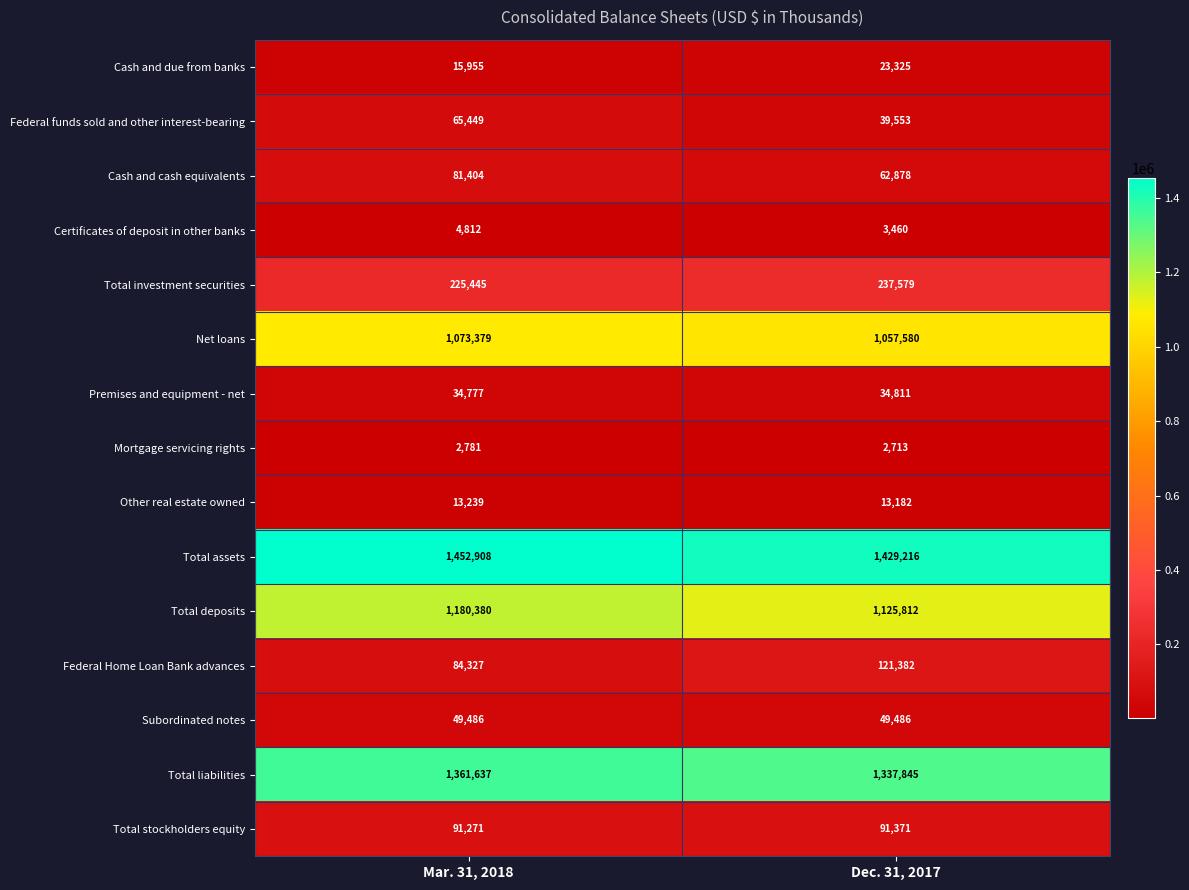

At which category is the sum across all series the highest?

Mar. 31, 2018